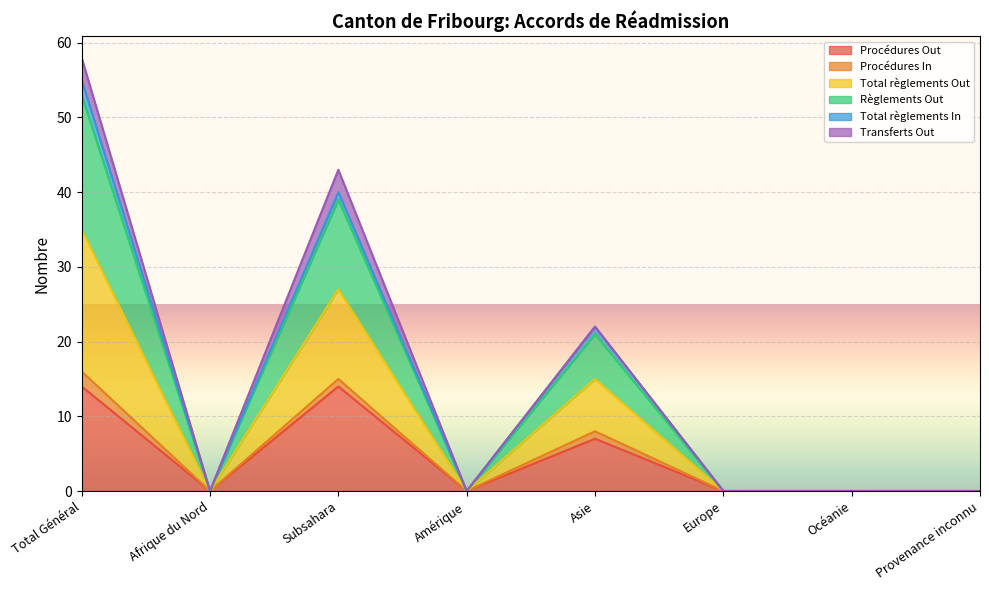

At which category does the chart reach its peak across all series?

Total Général